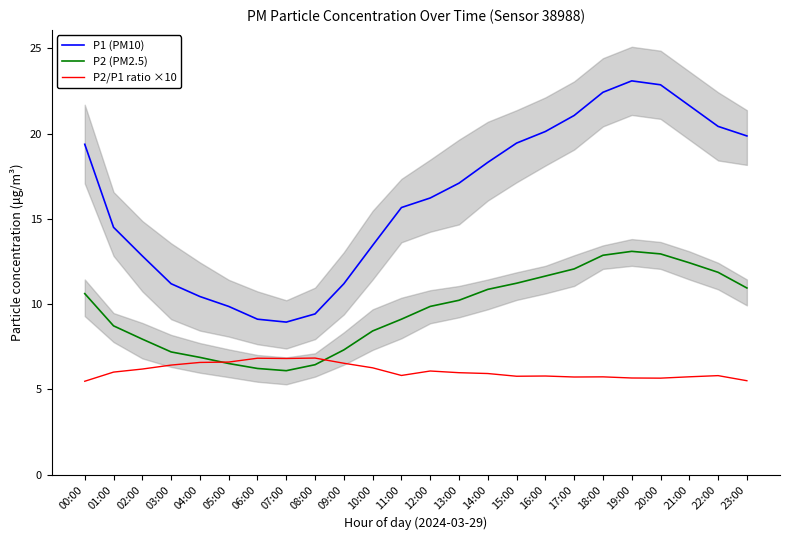

Rank the categories by P2/P1 ratio ×10 value from lowest to highest.

00:00, 23:00, 20:00, 19:00, 17:00, 18:00, 21:00, 15:00, 16:00, 22:00, 11:00, 14:00, 13:00, 01:00, 12:00, 02:00, 10:00, 03:00, 09:00, 04:00, 05:00, 07:00, 06:00, 08:00